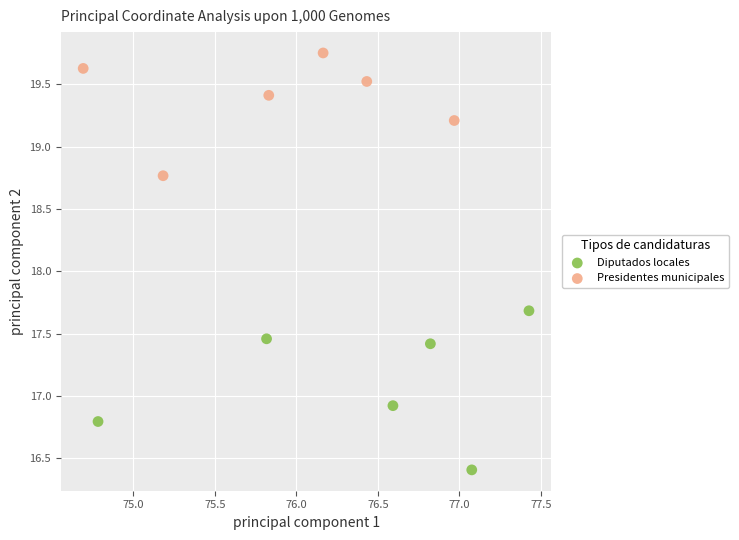

Which series contains the highest Y value?

Presidentes municipales